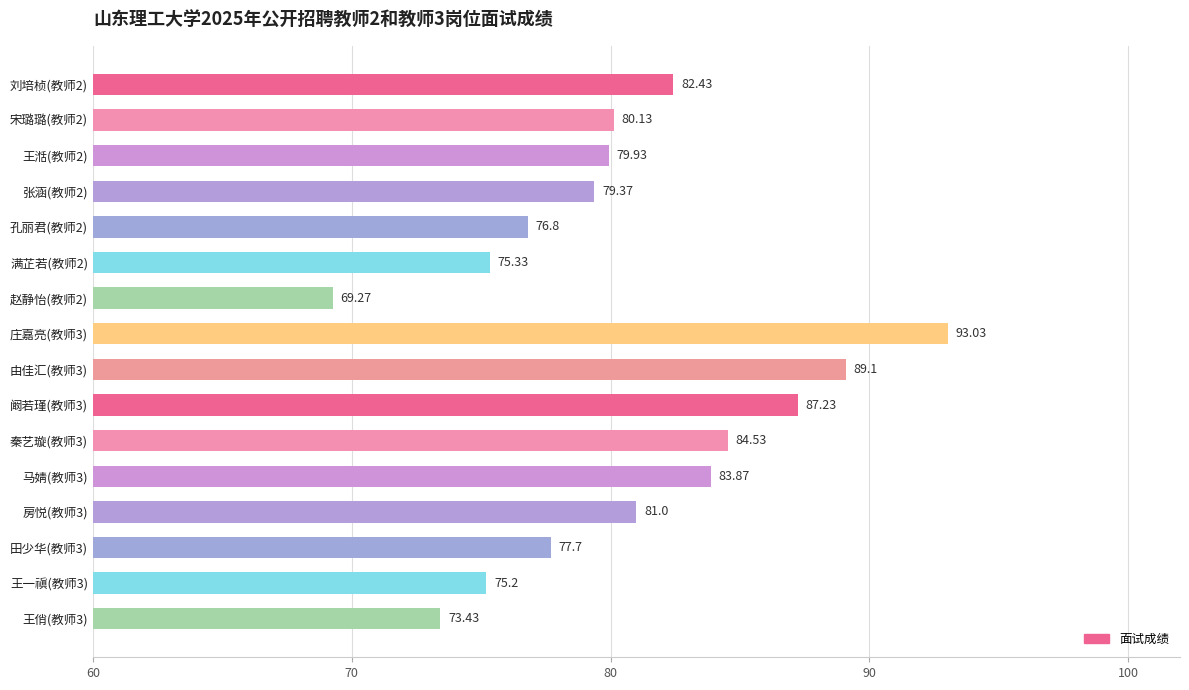

What is the difference between the maximum and minimum values?

23.8